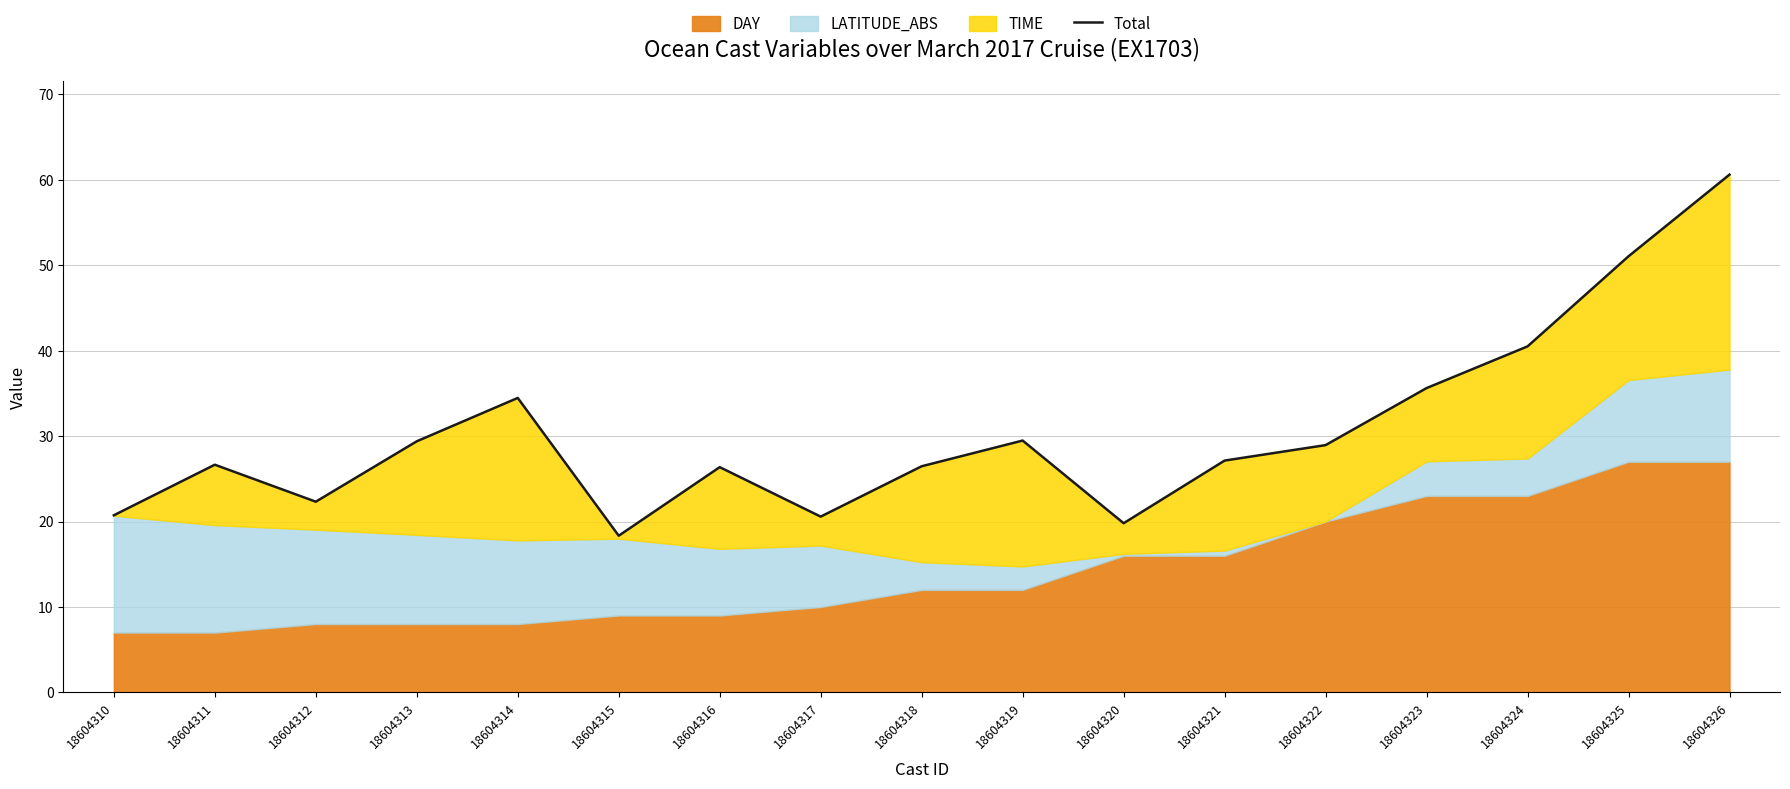

Which label corresponds to the largest value in the chart?

18604326